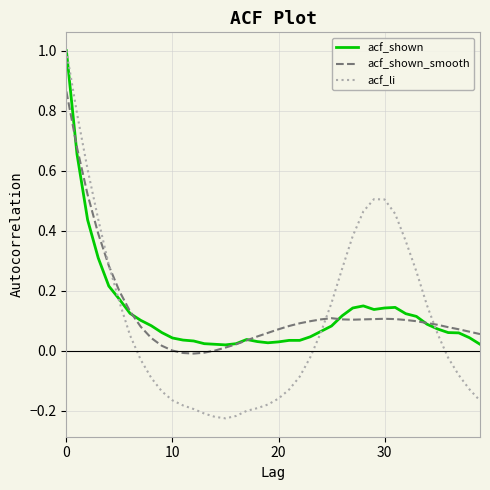

What is the maximum value shown in the chart?

1.0